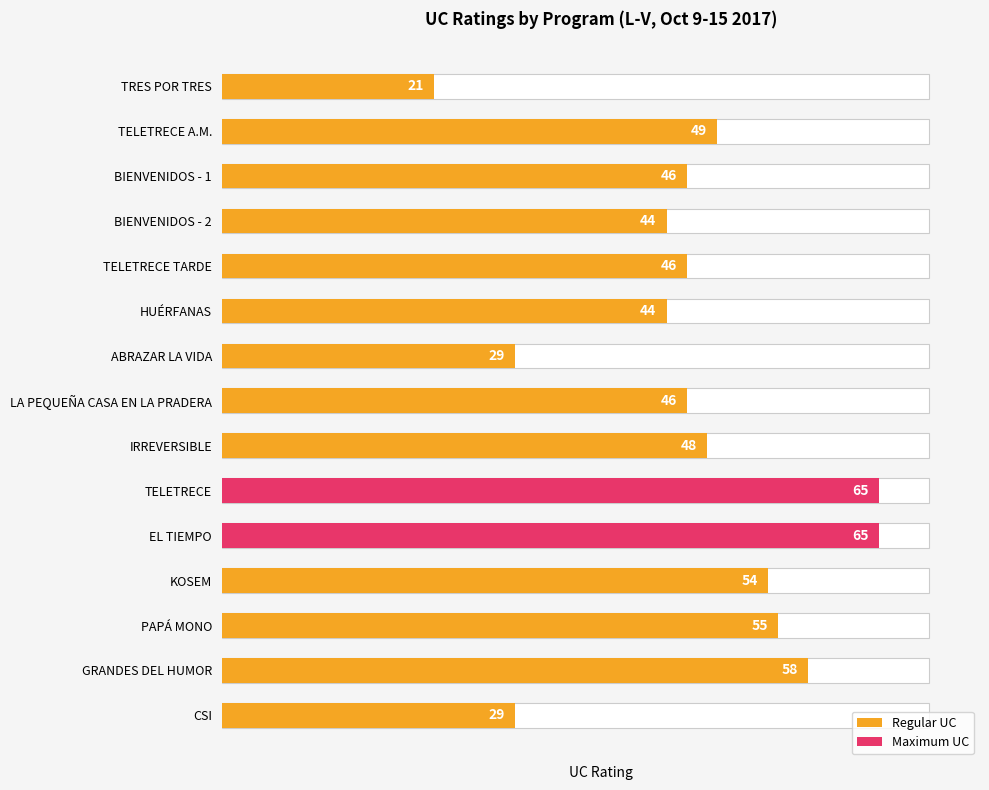

What is the greatest value displayed?

65